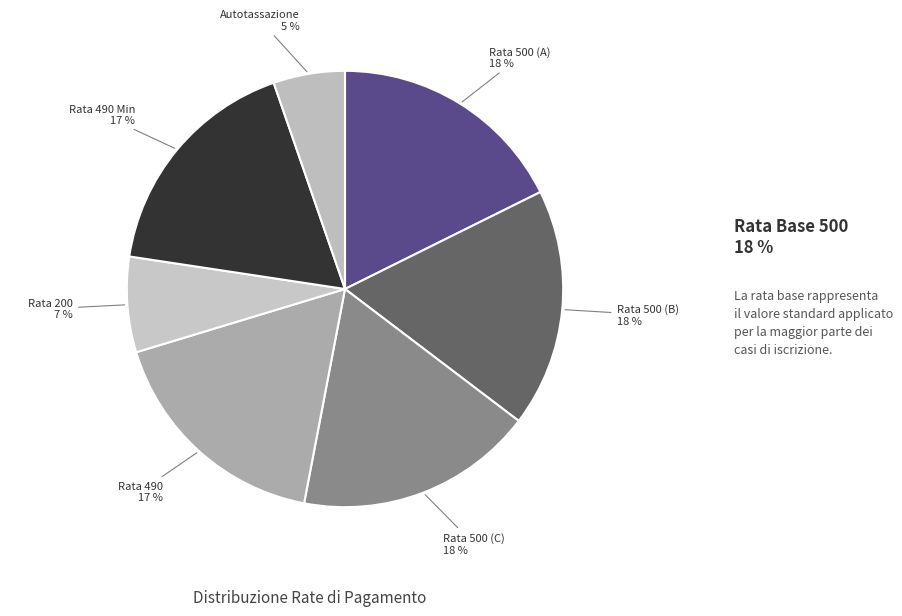

Which slice is the smallest?

AUTOTASSAZIONE